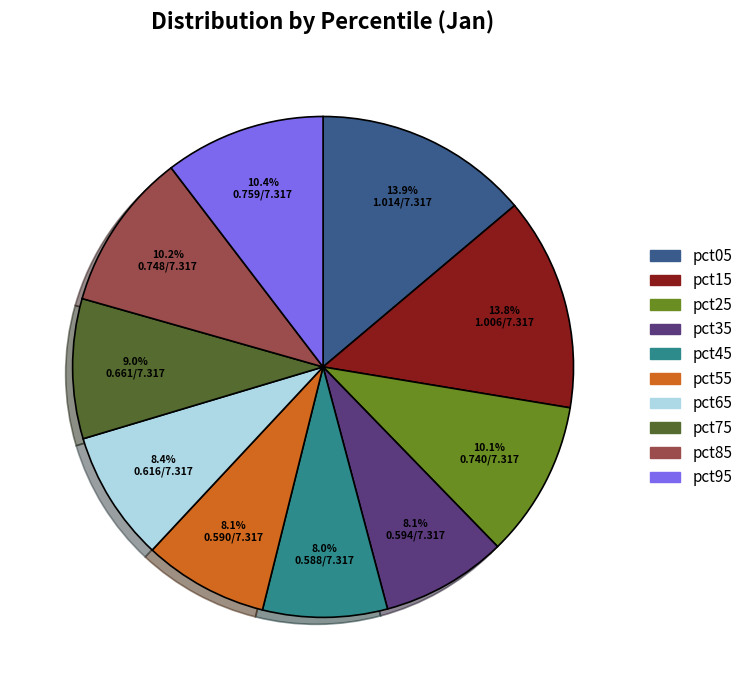

Count the number of slices in the pie.

10